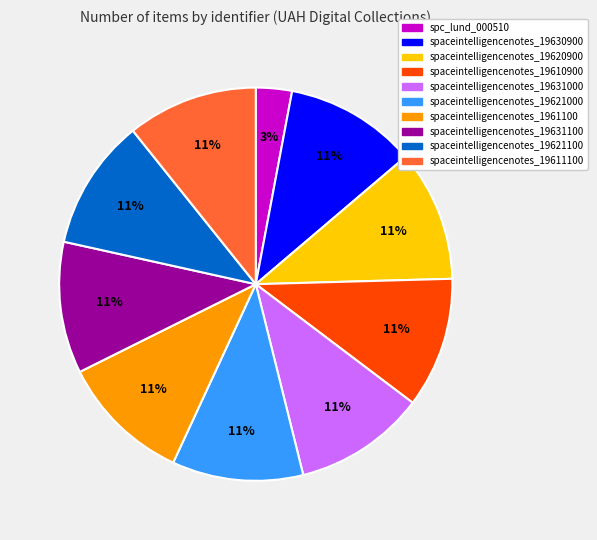

To the nearest percent, what portion does spaceintelligencenotes_19610900 represent?

11%